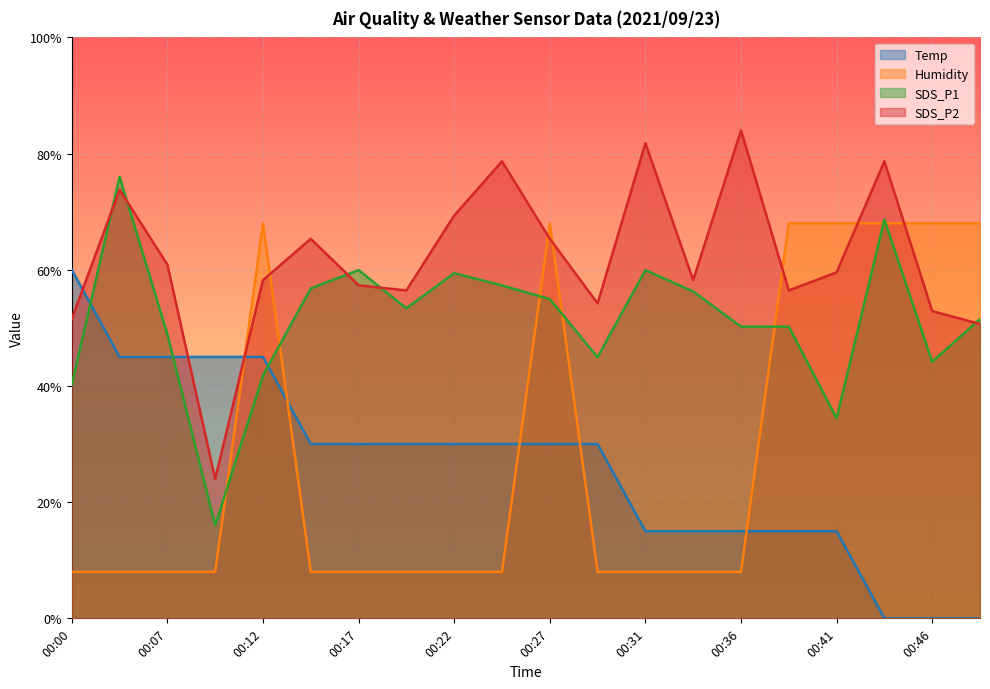

At which label is SDS_P1 closest to 46?

00:29